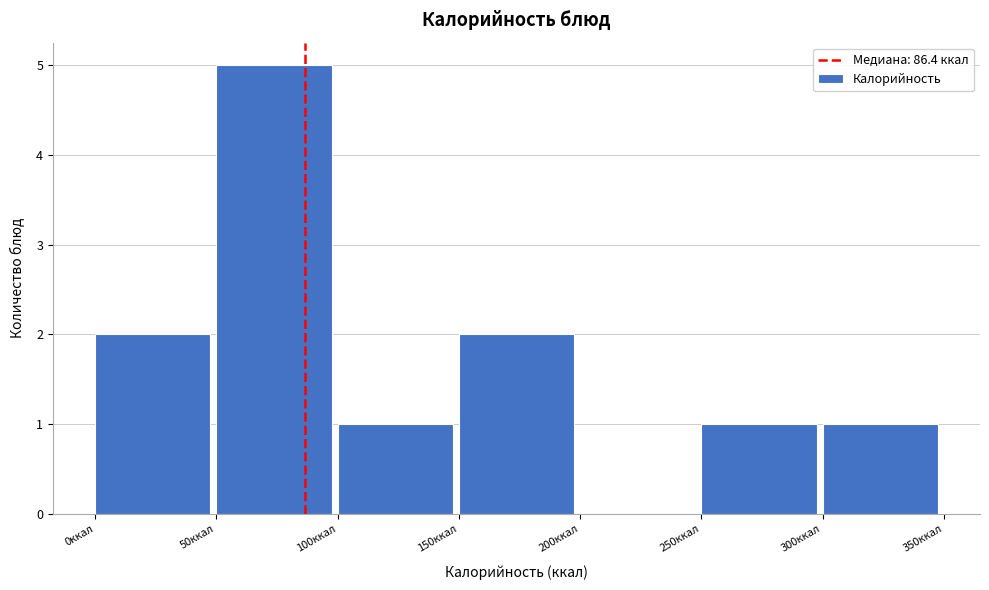

Reading left to right, transcribe this chart: for each bar, give the range it covers on the x-axis and its height. The values are not printed on the chart, so give them approximately, as read against the axis.

0 to 50: 2
50 to 100: 5
100 to 150: 1
150 to 200: 2
200 to 250: 0
250 to 300: 1
300 to 350: 1